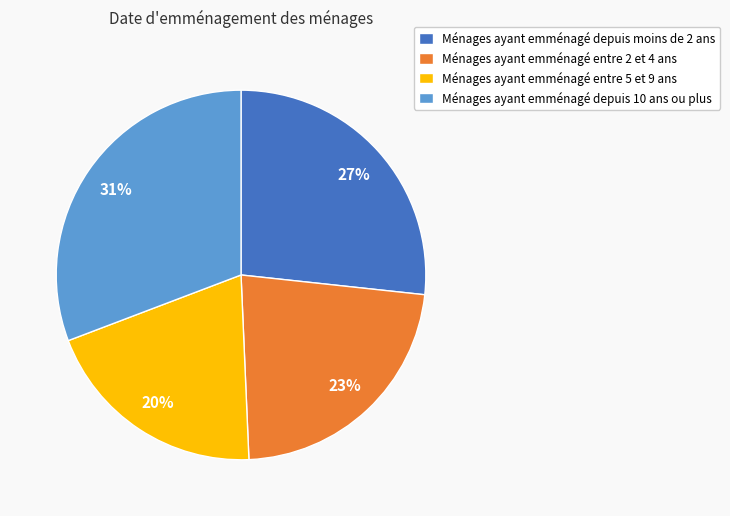

Between Ménages ayant emménagé depuis moins de 2 ans and Ménages ayant emménagé depuis 10 ans ou plus, which is larger?

Ménages ayant emménagé depuis 10 ans ou plus